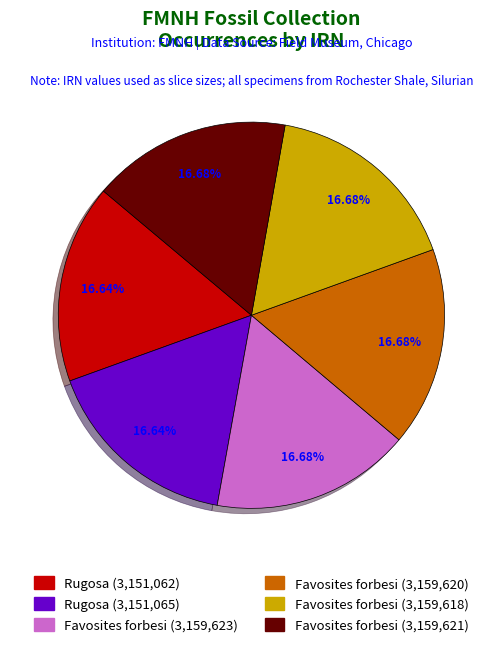

Is there any slice that represents more than half of the pie?

No